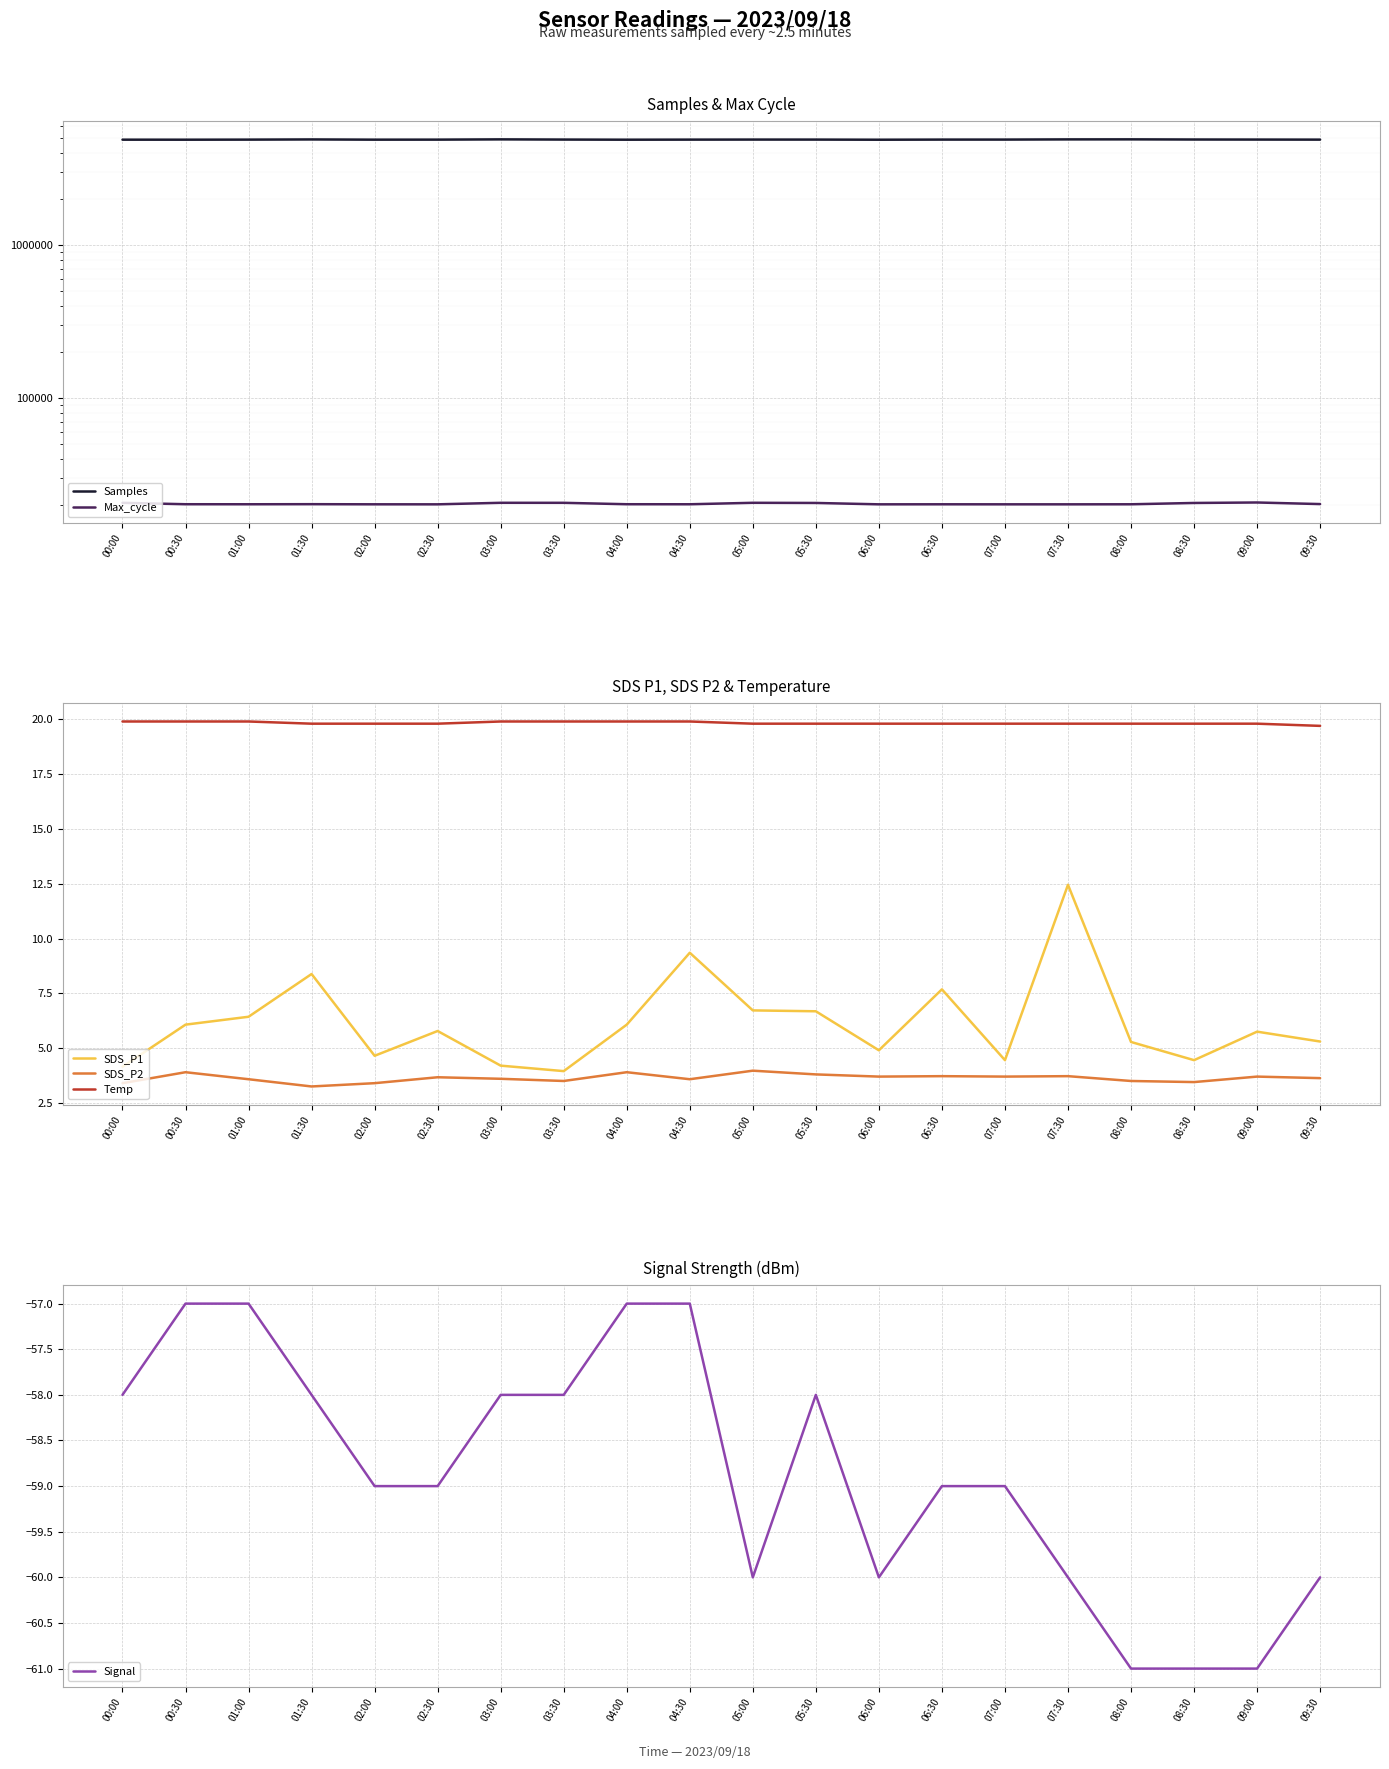

At how many categories does at least one series exceed 23856?

20